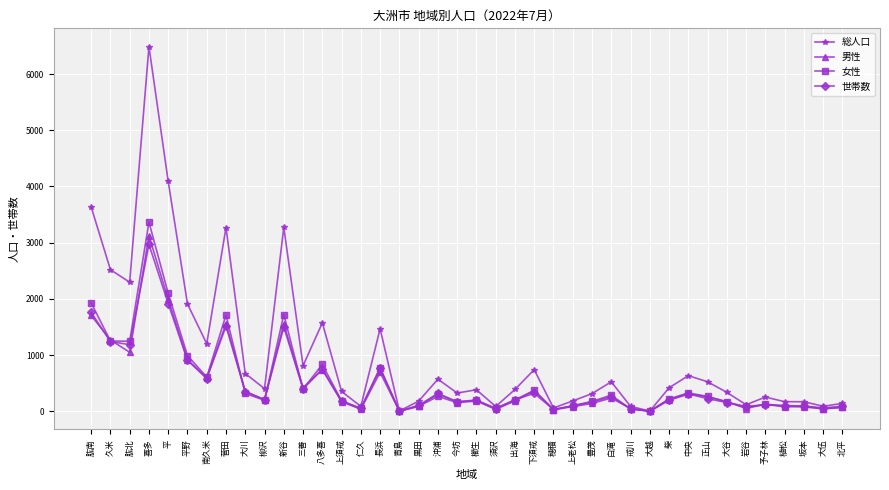

What is the label of the 10th point from the left?

柳沢